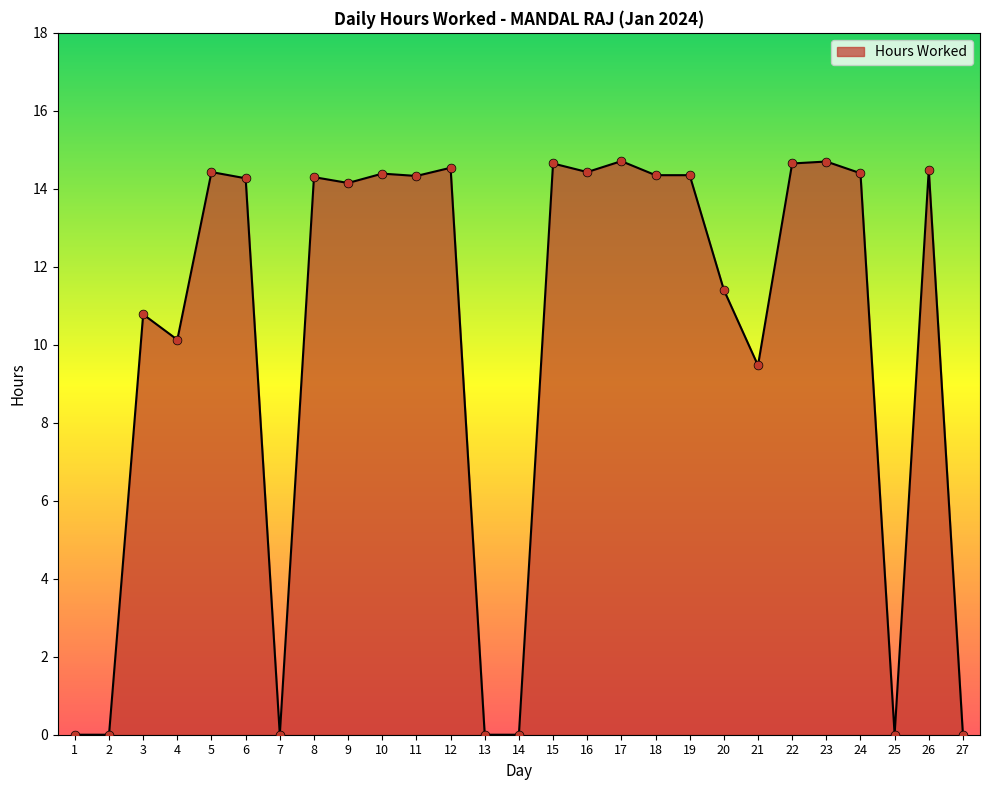

Which has a higher value, 2 or 18?

18